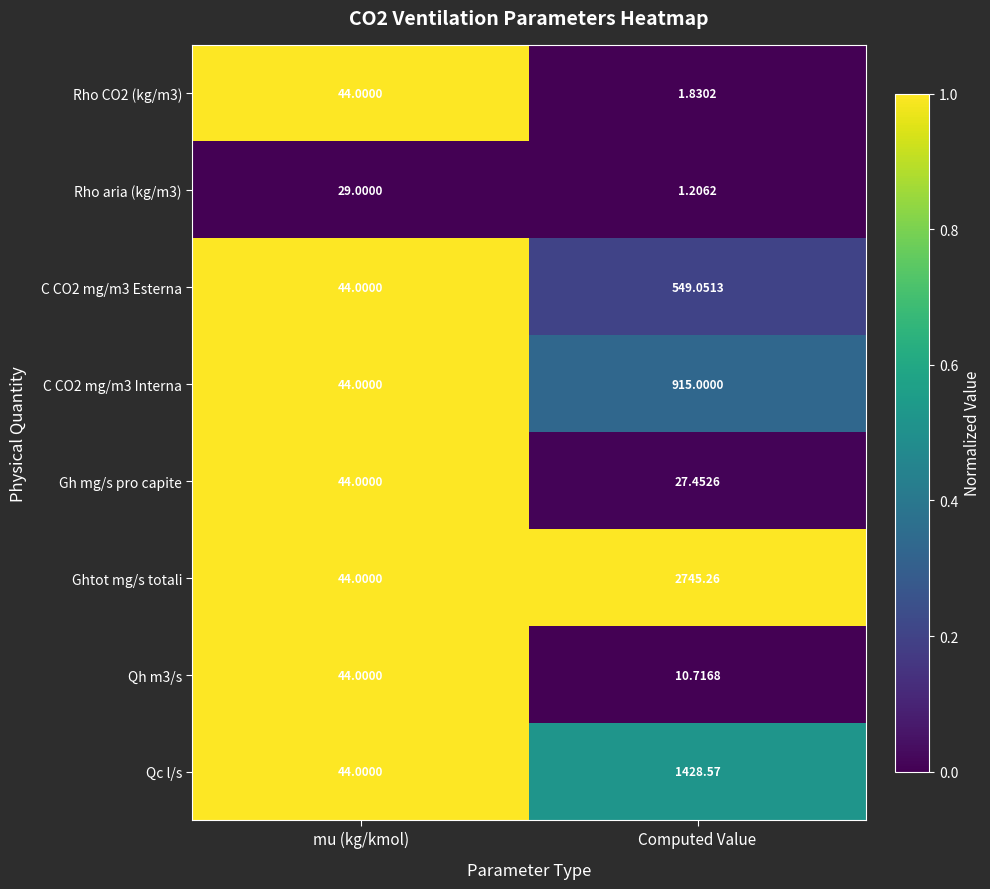

Is the value of Rho CO2 (kg/m3) at mu (kg/kmol) greater than the value of Qh m3/s at Computed Value?

Yes